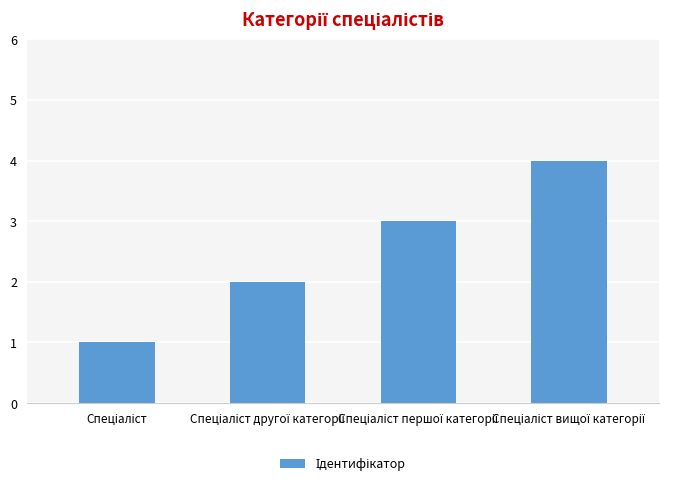

What is the maximum value shown in the chart?

4